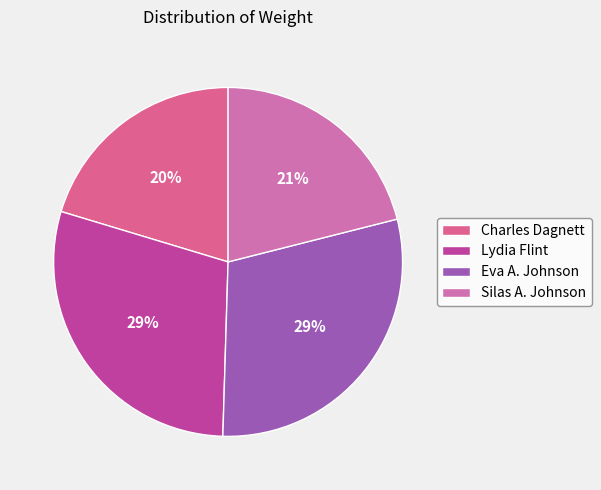

Does Eva A. Johnson account for over 50% of the chart?

No